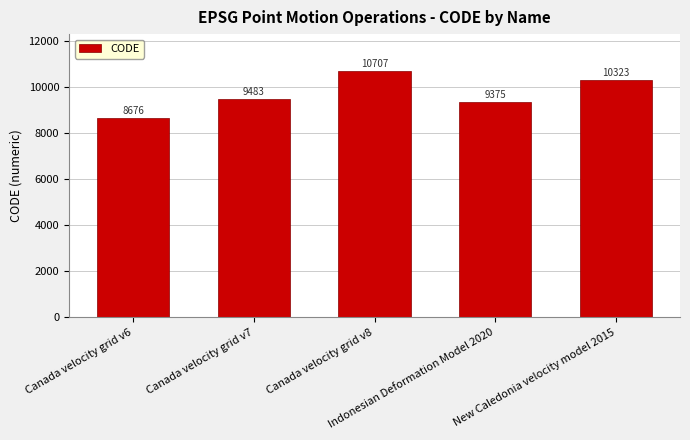

Reading right to left, what are all the values shown in this chart?

New Caledonia velocity model 2015=10323	Indonesian Deformation Model 2020=9375	Canada velocity grid v8=10707	Canada velocity grid v7=9483	Canada velocity grid v6=8676